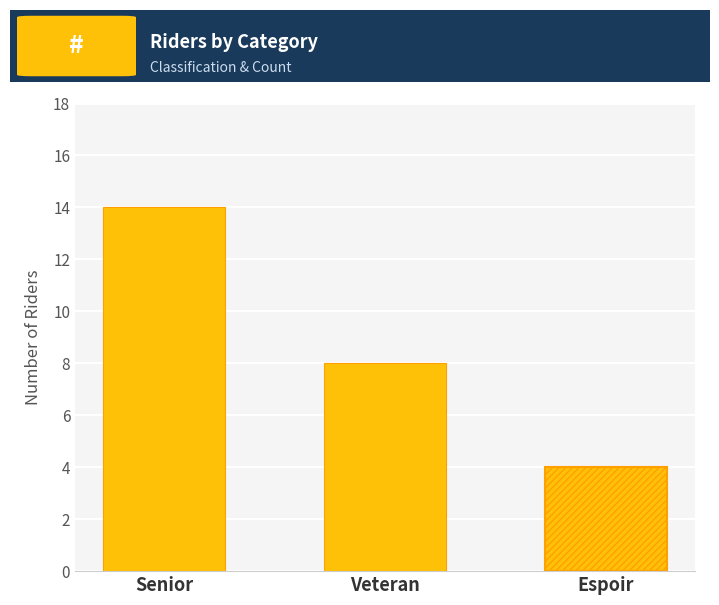

What is the sum of the values at Espoir and Senior?

18